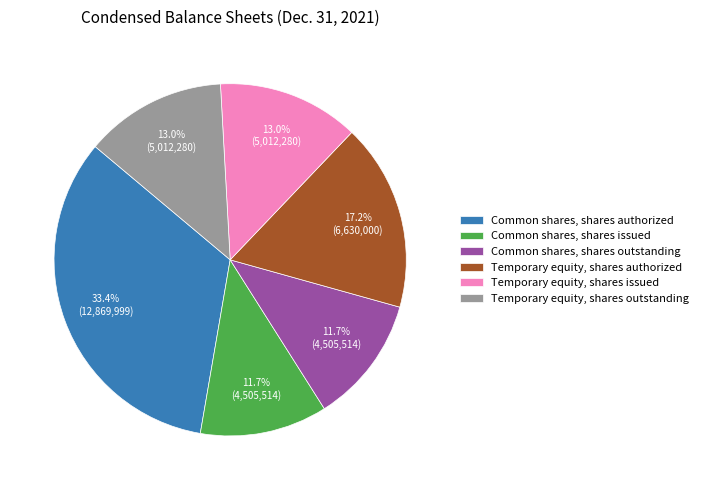

Is there any slice that represents more than half of the pie?

No